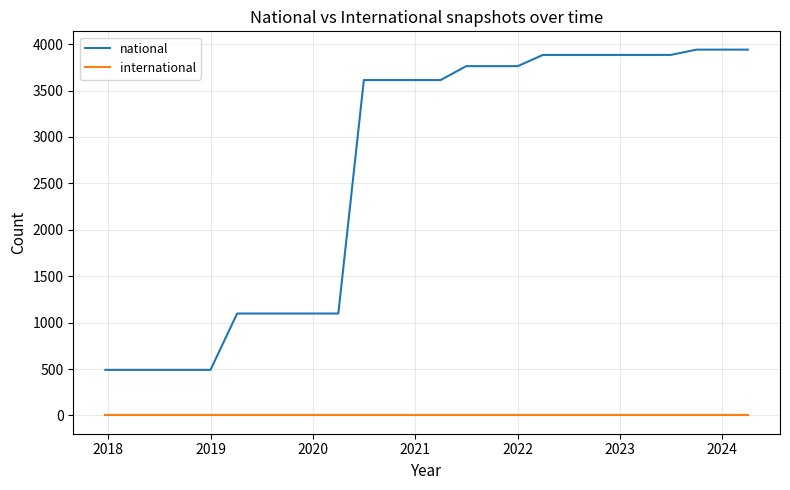

Reading left to right, extract all data points from this chart.

national: 491	491	491	491	491	1098	1098	1098	1098	1098	3613	3613	3613	3613	3763	3763	3763	3884	3884	3884	3884	3884	3884	3941	3941	3941
international: 0	0	0	0	0	0	0	0	0	0	0	0	0	0	0	0	0	0	0	0	0	0	0	0	0	0